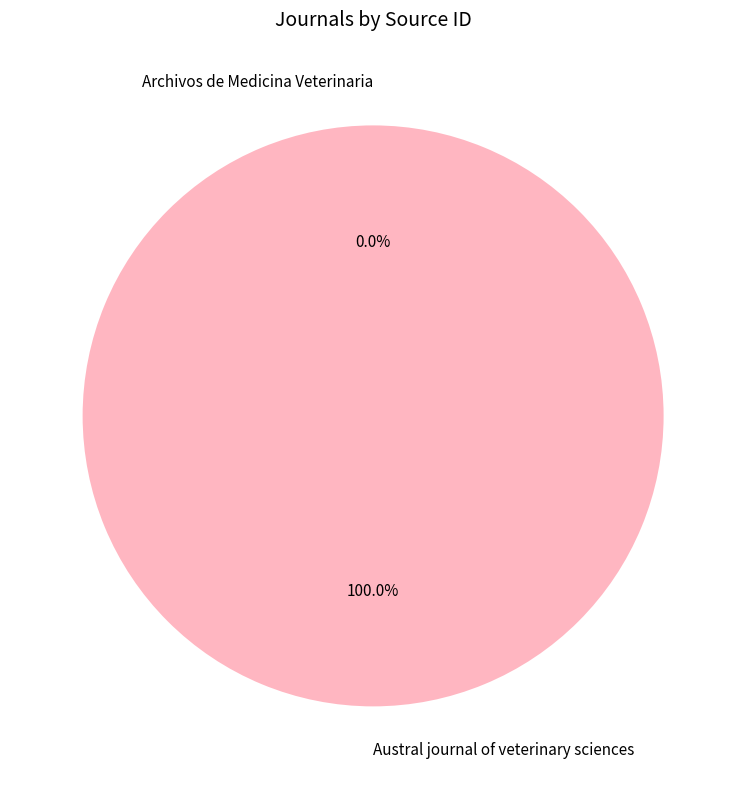

Is there a majority slice in this chart?

Yes